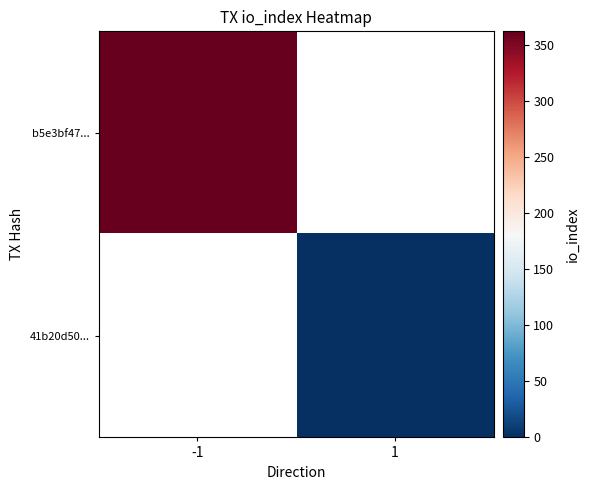

Is the value of 41b20d50... at 1 greater than the value of b5e3bf47... at -1?

No